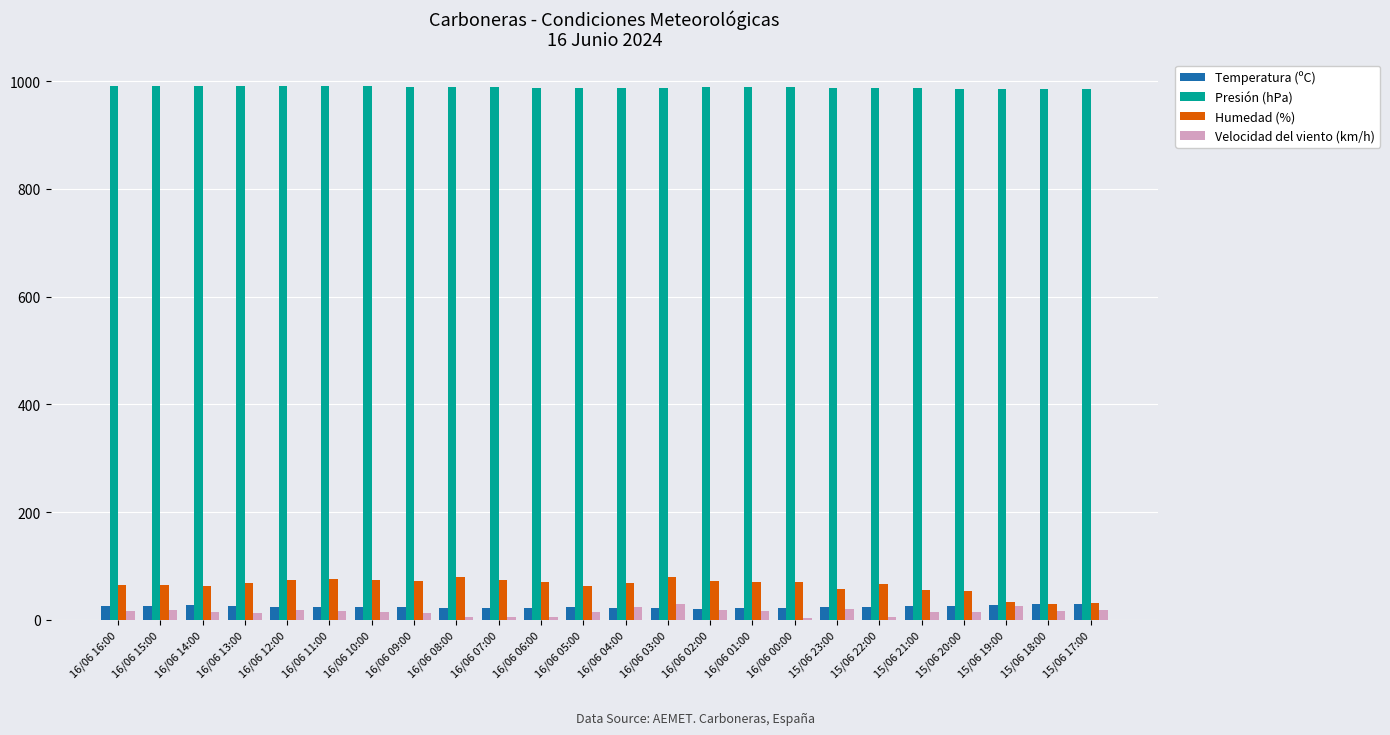

What is the approximate value of Presión (hPa) at 16/06 09:00?

990.1